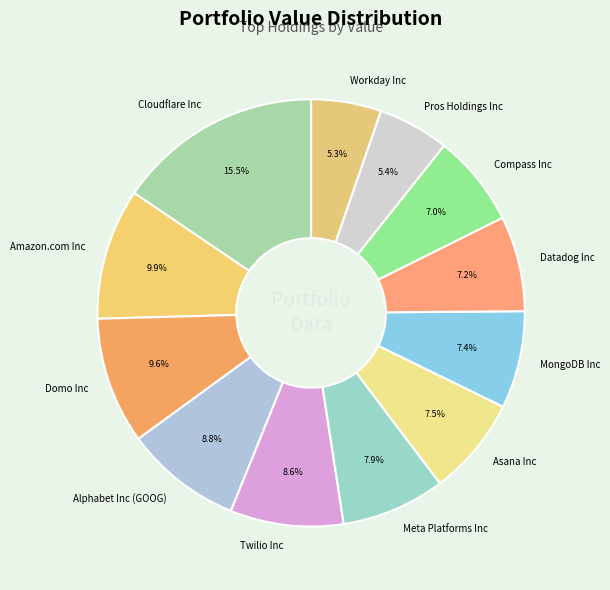

Do Pros Holdings Inc and Workday Inc together represent more than half of the pie?

No